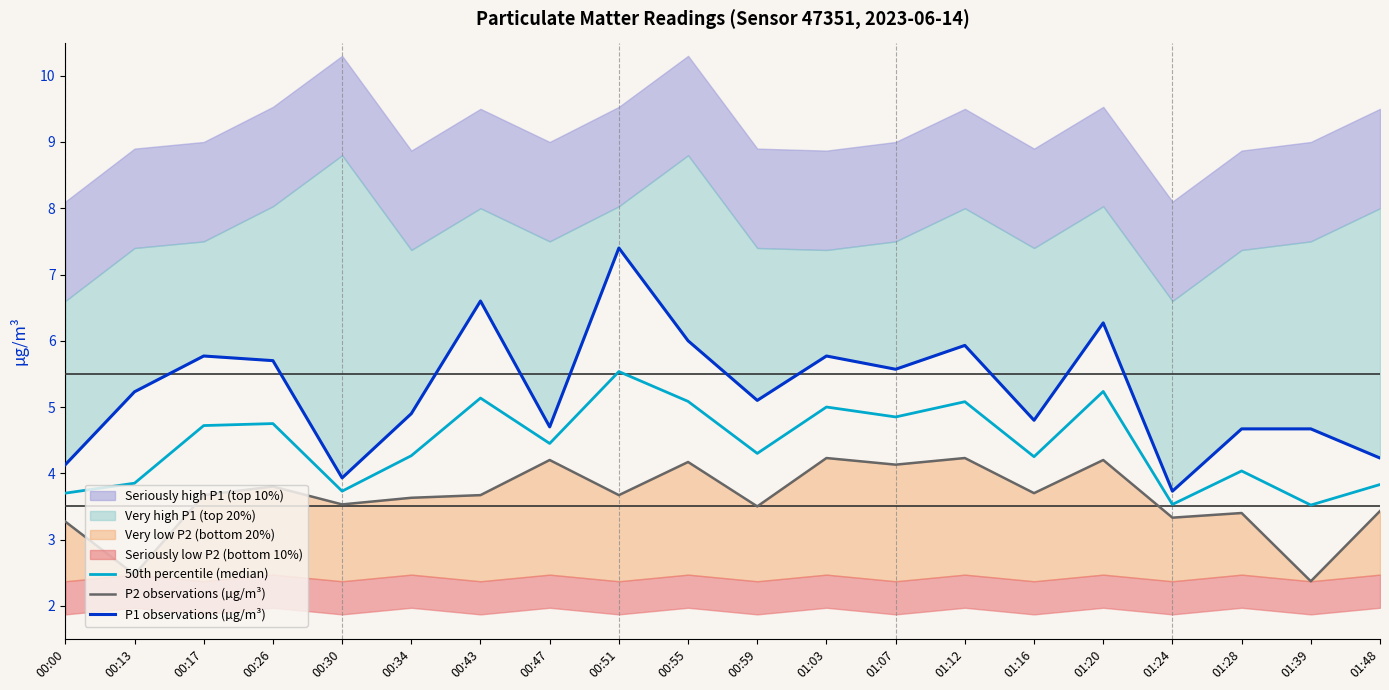

Which series has the largest total across all categories?

P1 observations (µg/m³)